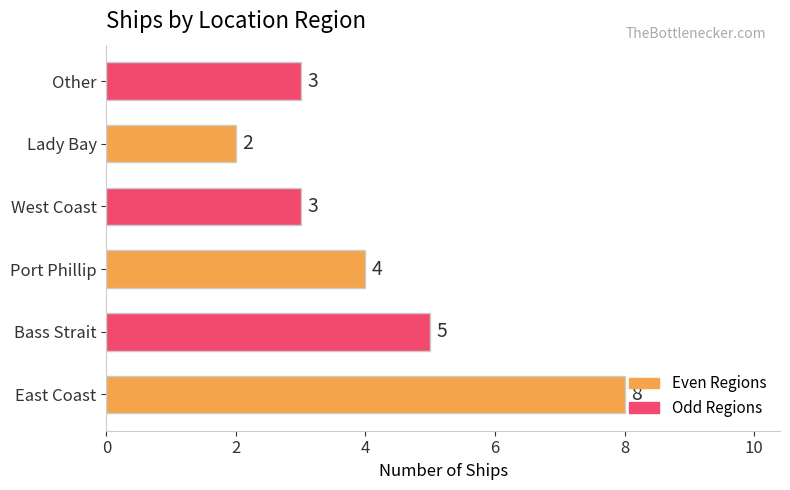

How many values are between 3 and 5?

4